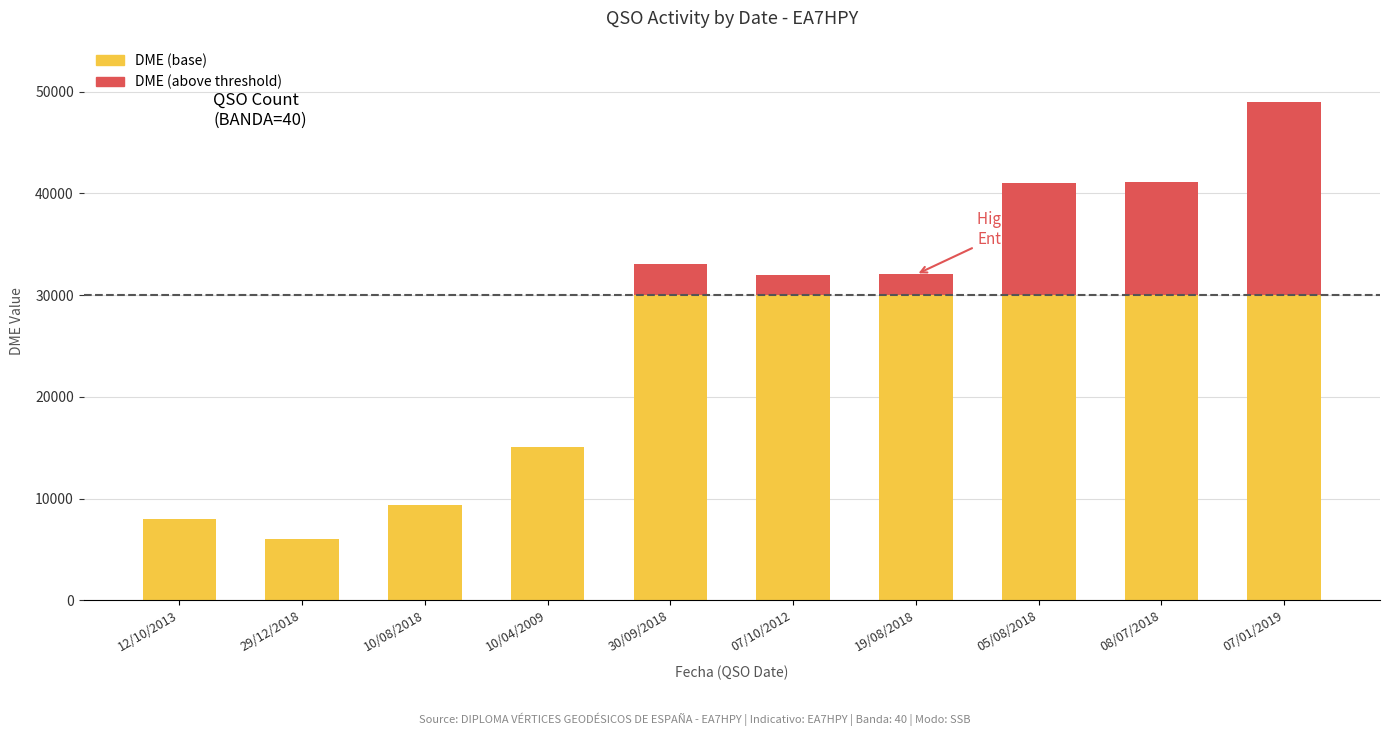

At which category is the sum across all series the highest?

07/01/2019